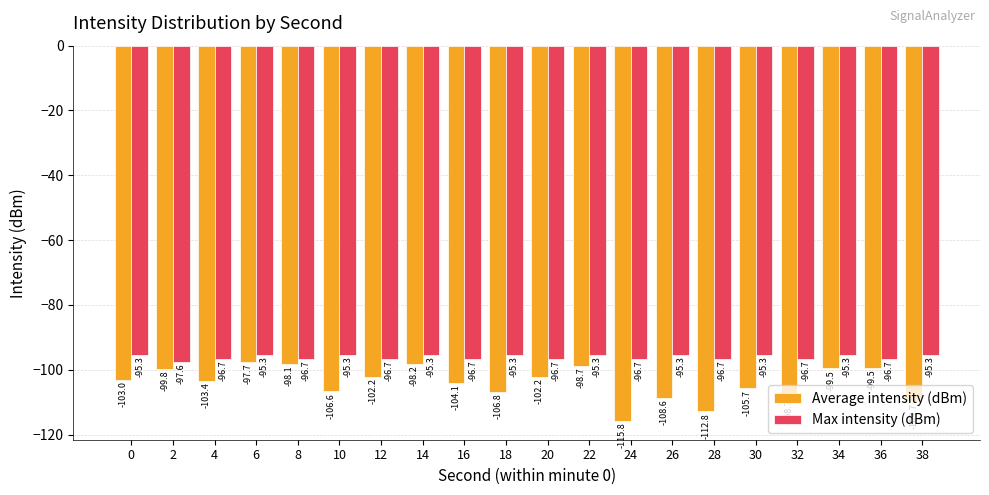

Count the number of categories in the chart.

20